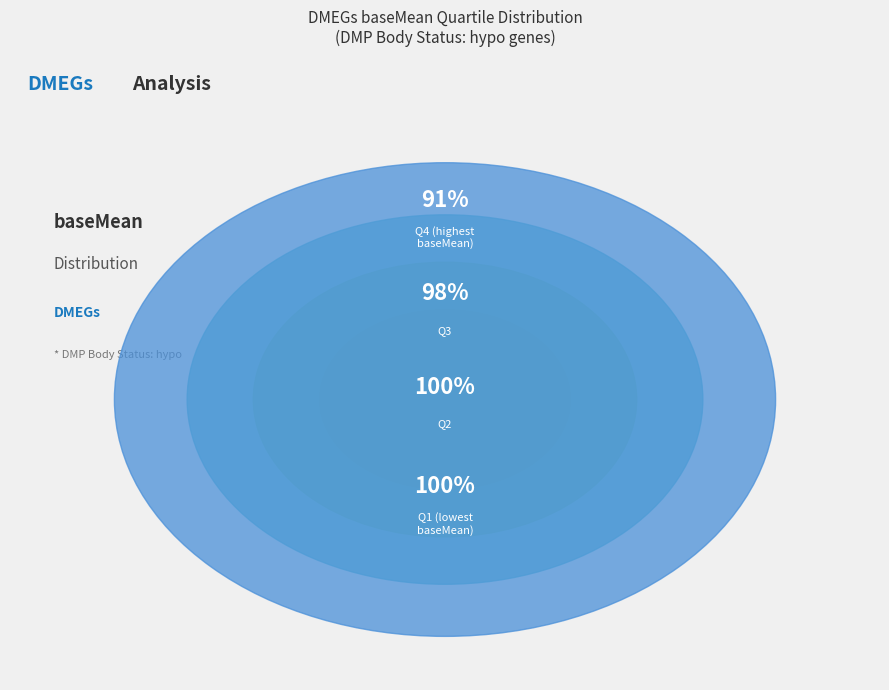

The hypo slice represents 11% of the pie. True or false?

False